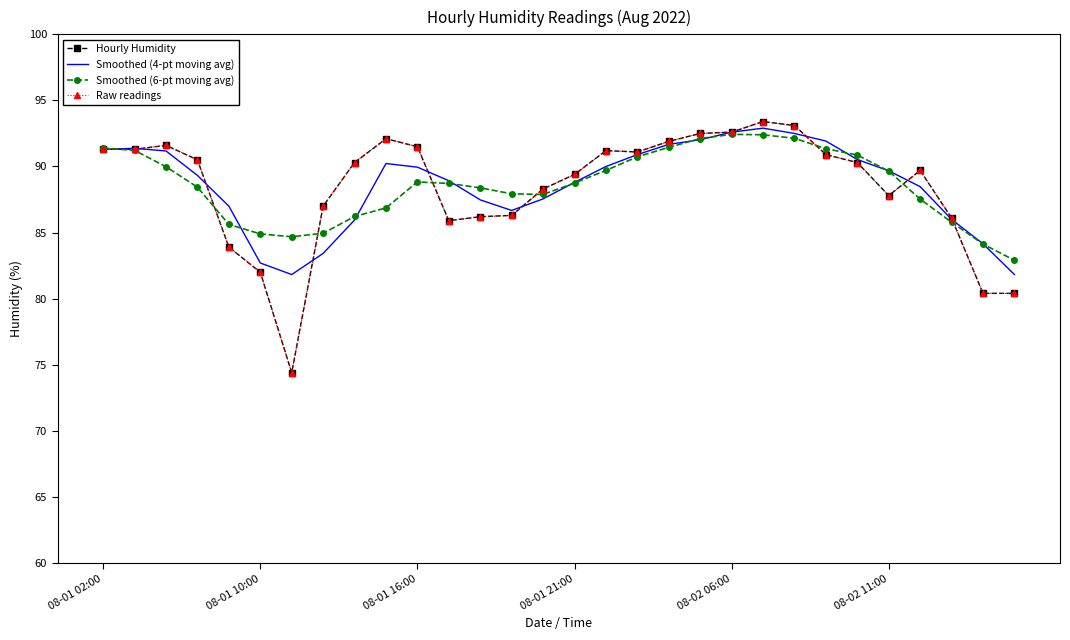

What are all the series names shown in the legend?

Hourly Humidity, Smoothed (4-pt moving avg), Smoothed (6-pt moving avg), Raw readings